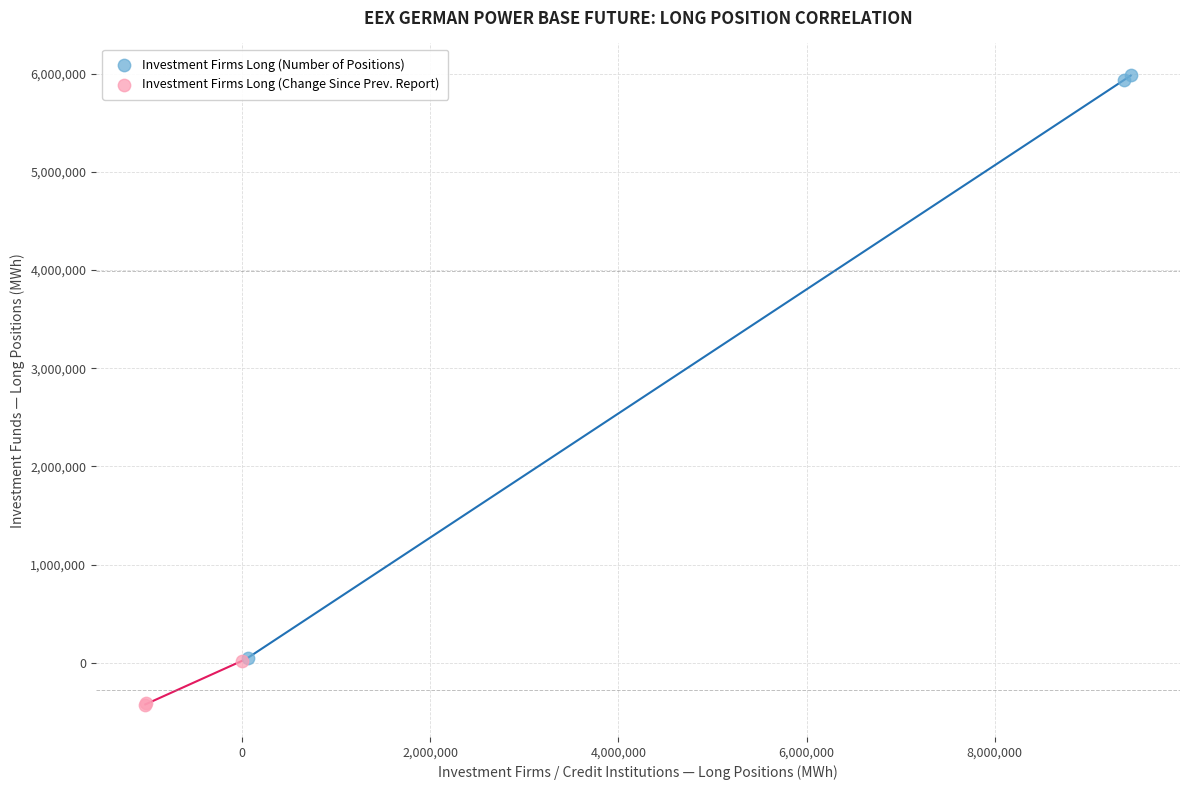

Which series has the largest Y range (max minus min)?

Investment Firms Long (Number of Positions)